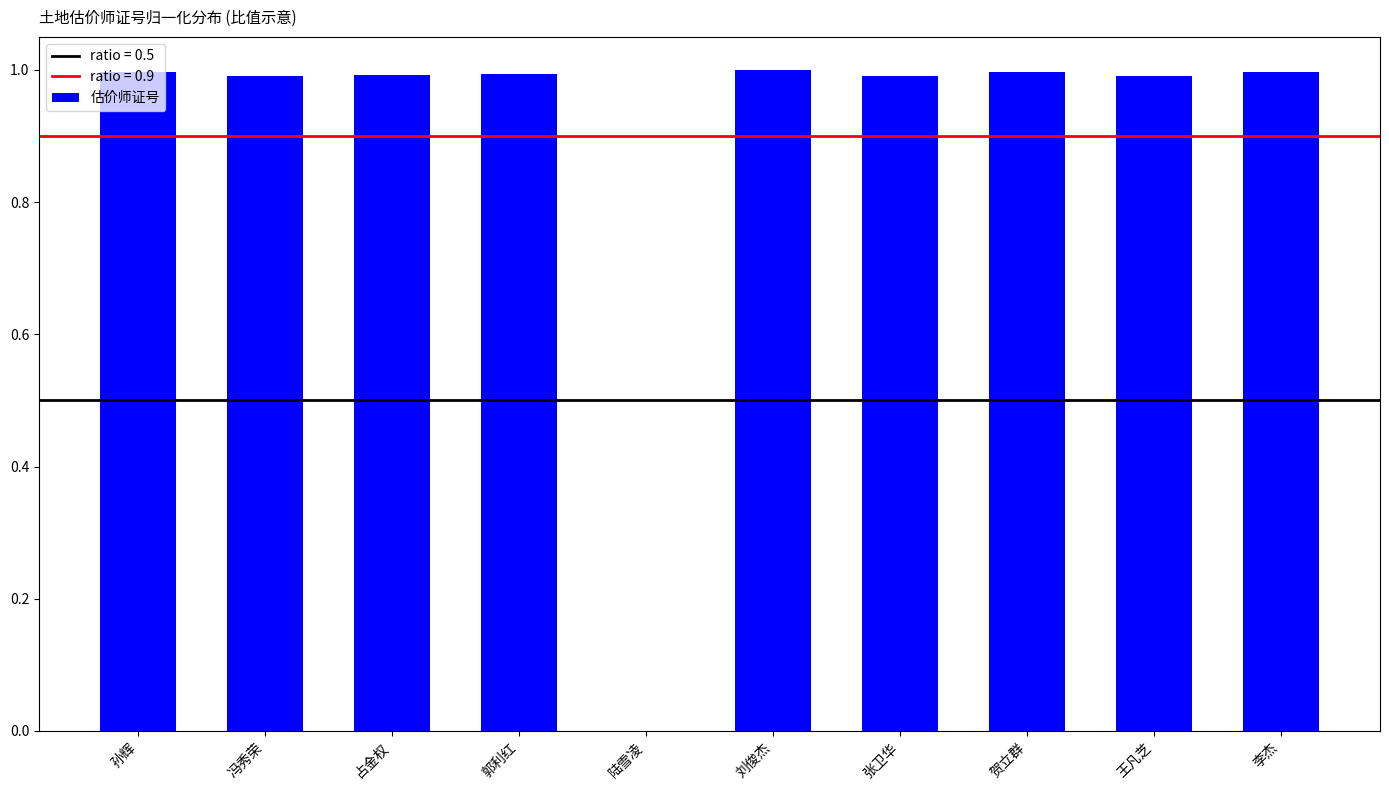

Reading right to left, list all the values displayed in this chart.

李杰=1.0	王凡芝=1.0	贺立群=1.0	张卫华=1.0	刘俊杰=1.0	陆雪凌=0.0	郭利红=1.0	占金权=1.0	冯秀荣=1.0	孙辉=1.0